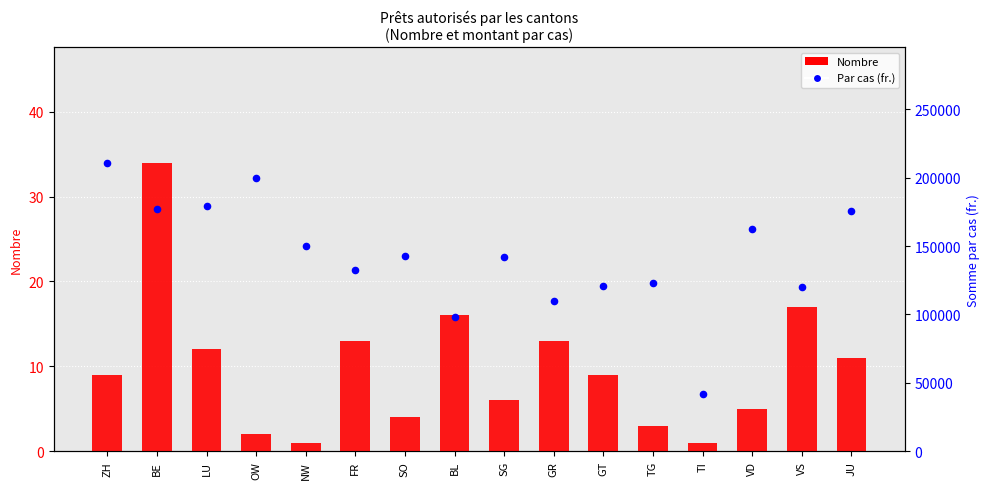

What are all the series names shown in the legend?

Nombre, Par cas (fr.)